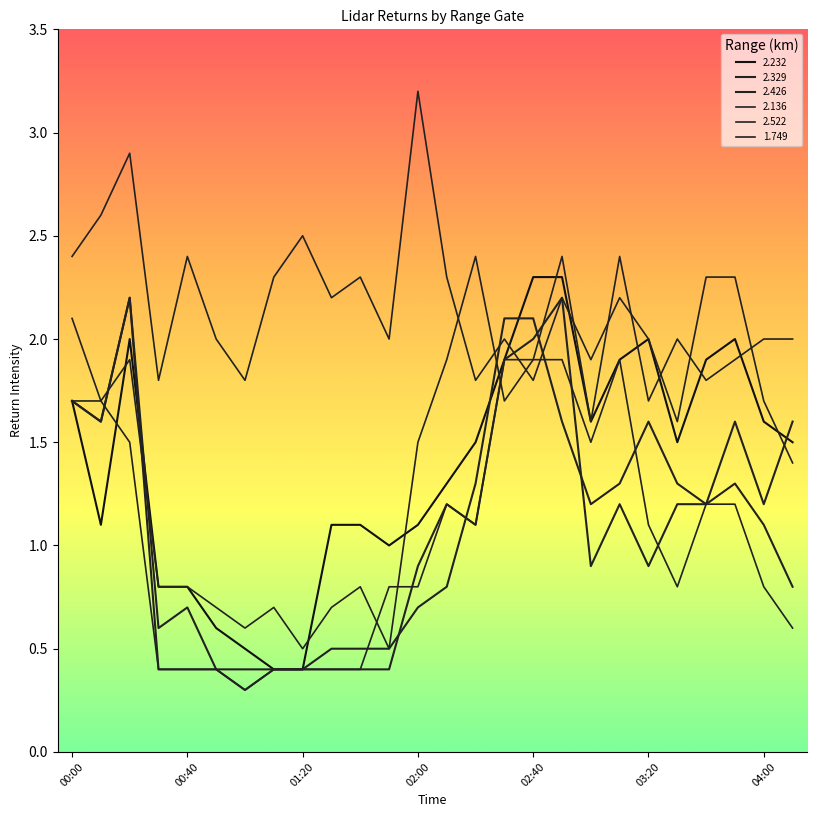

What is the value of the 2.426 point at the 16th from the left?

1.9